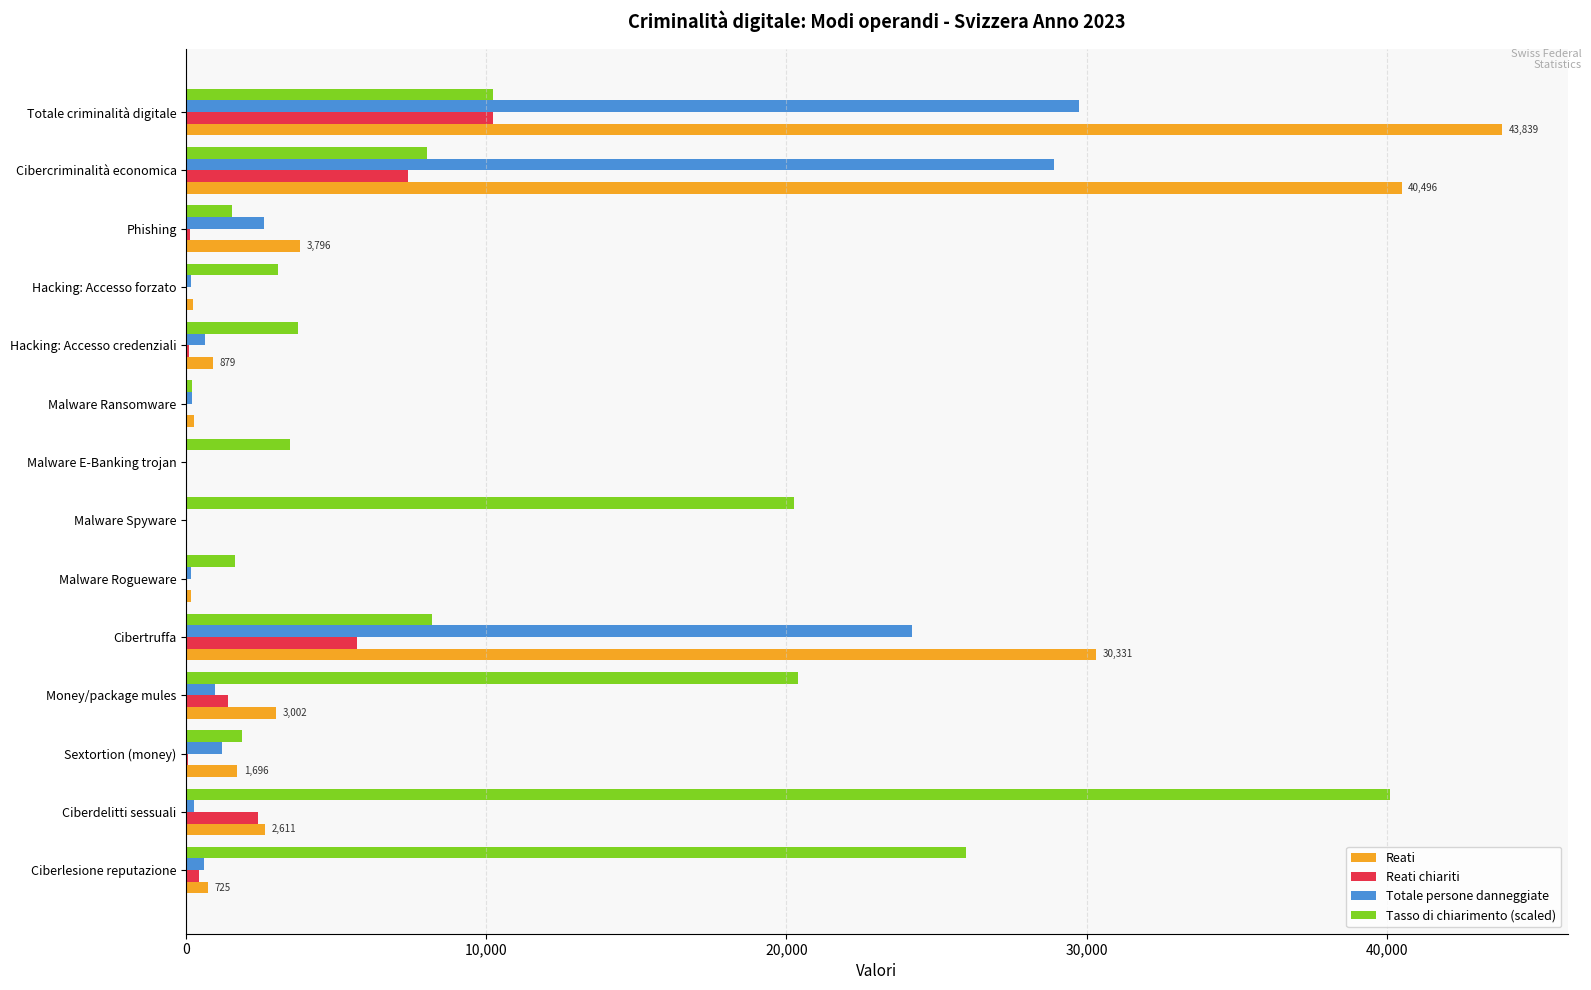

Which category has the highest value in the Tasso di chiarimento (scaled) series?

Ciberdelitti sessuali